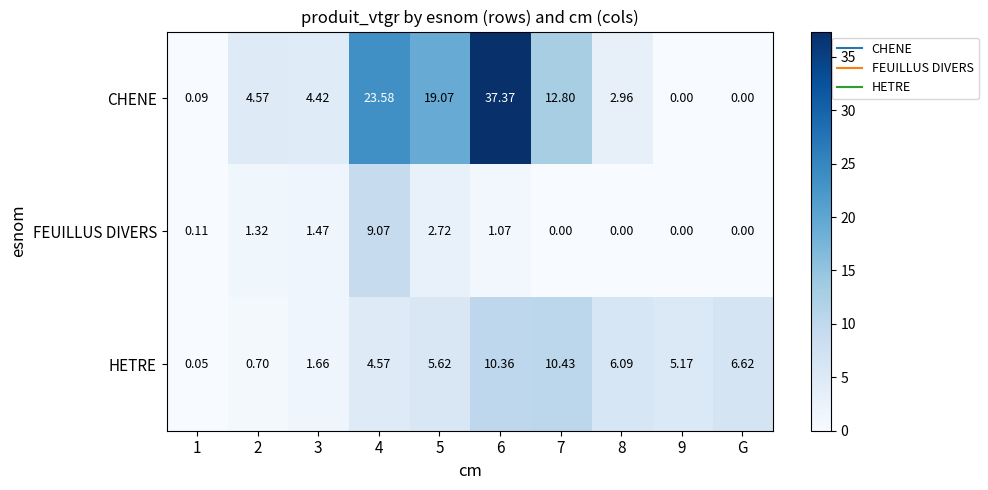

Which series changed the most between 2 and G?

HETRE